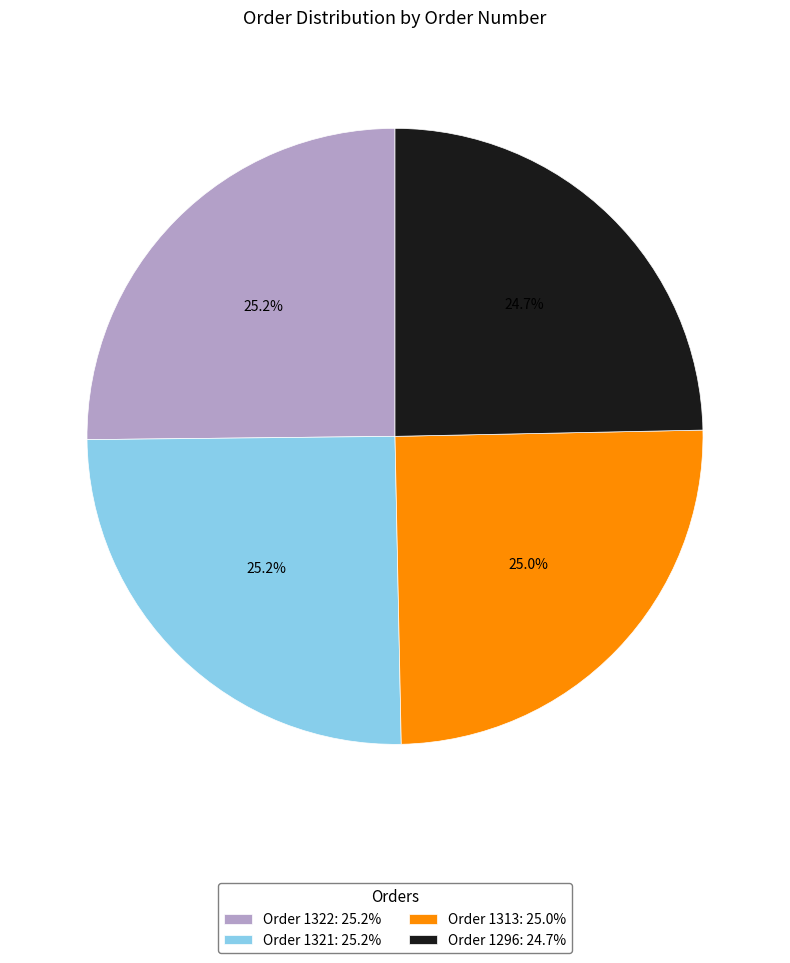

Does Order 1296: 24.7% represent more than half of the total?

No